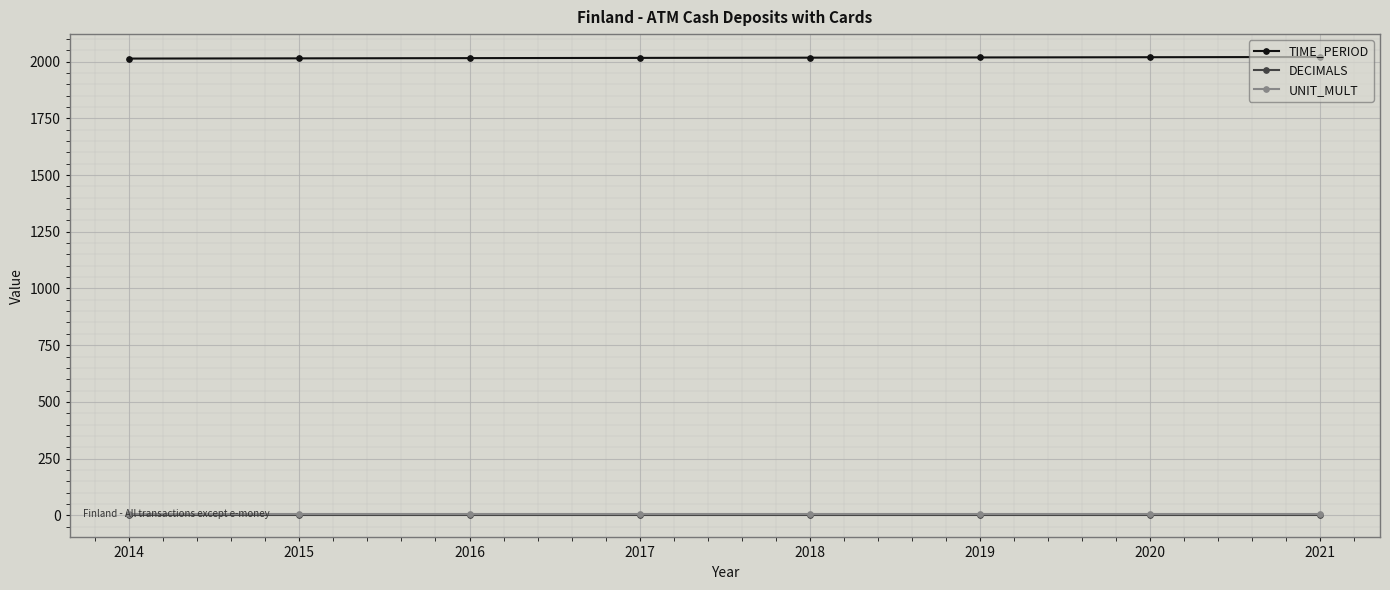

Is it true that DECIMALS equals 3 at 2016?

True